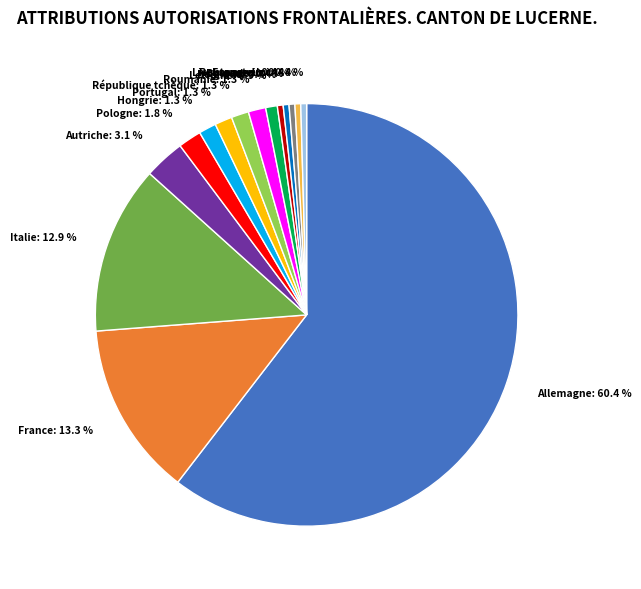

True or false: Autriche accounts for 3% of the total.

True